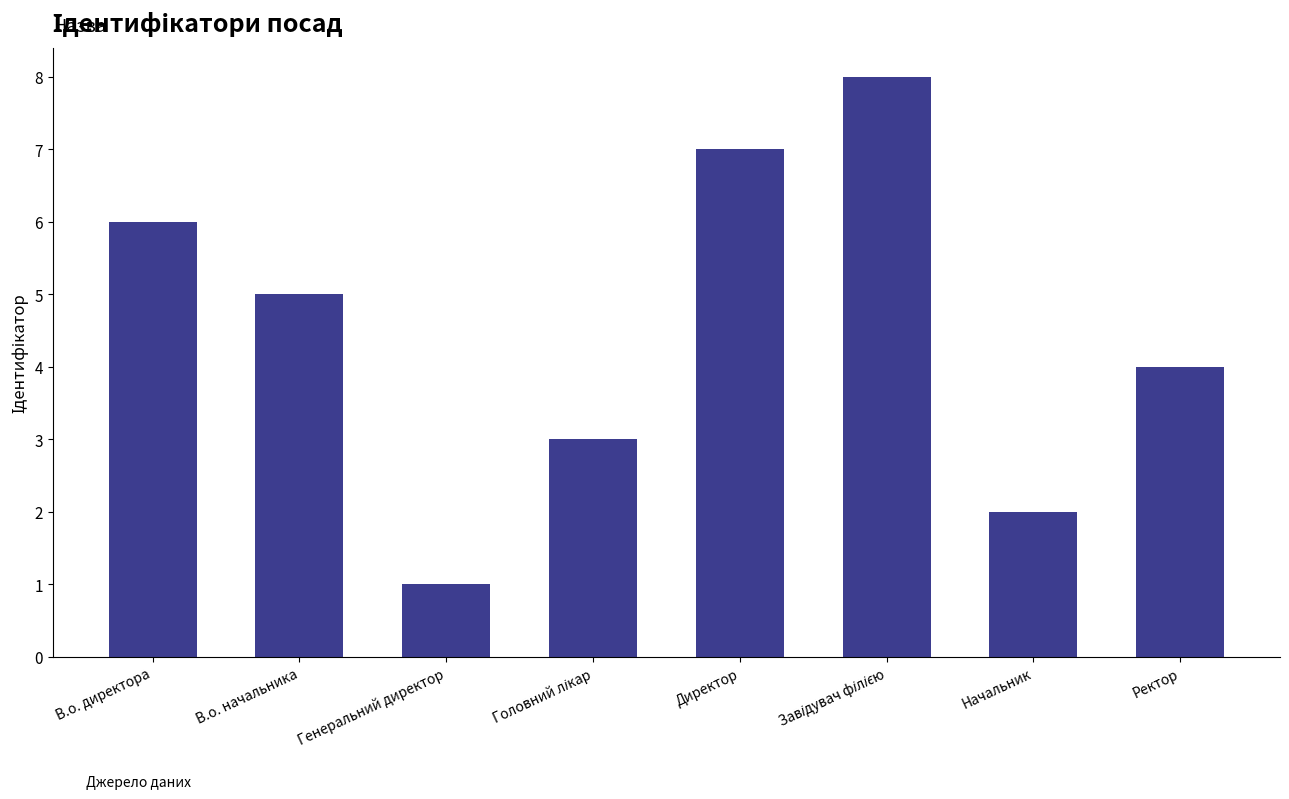

How many distinct data groups are displayed?

1